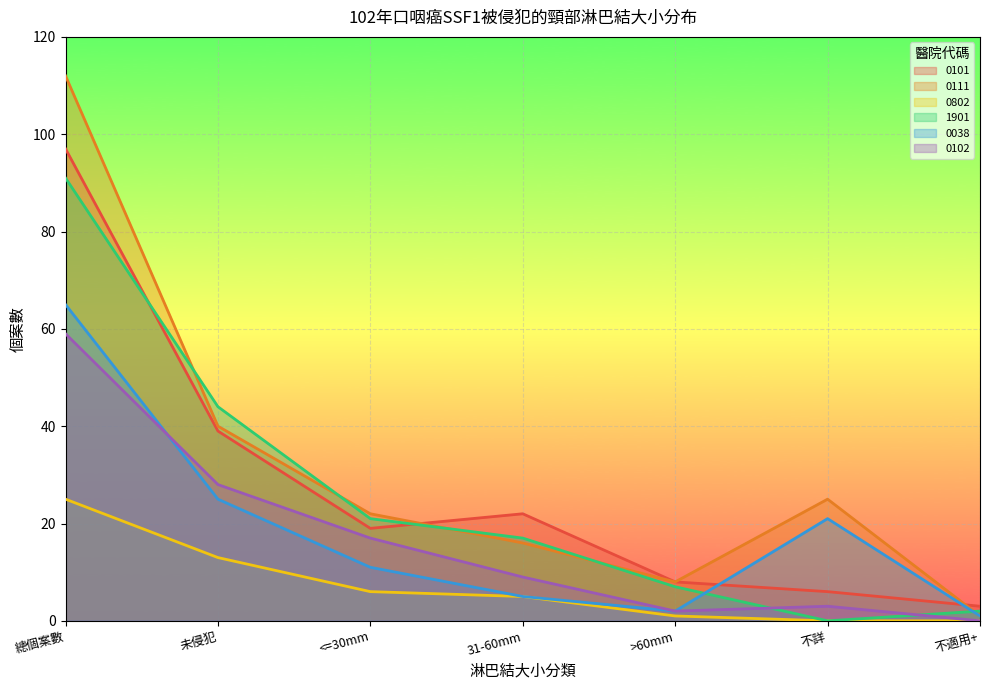

What is the sum of the 1901 values at 未侵犯 and >60mm?

51